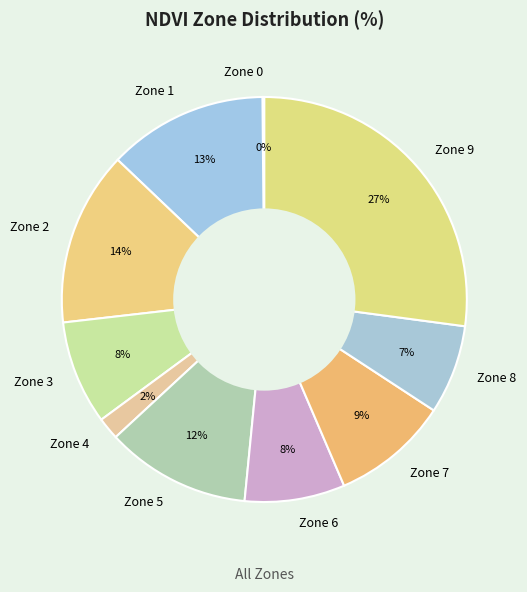

Which slice is the largest?

Zone 9